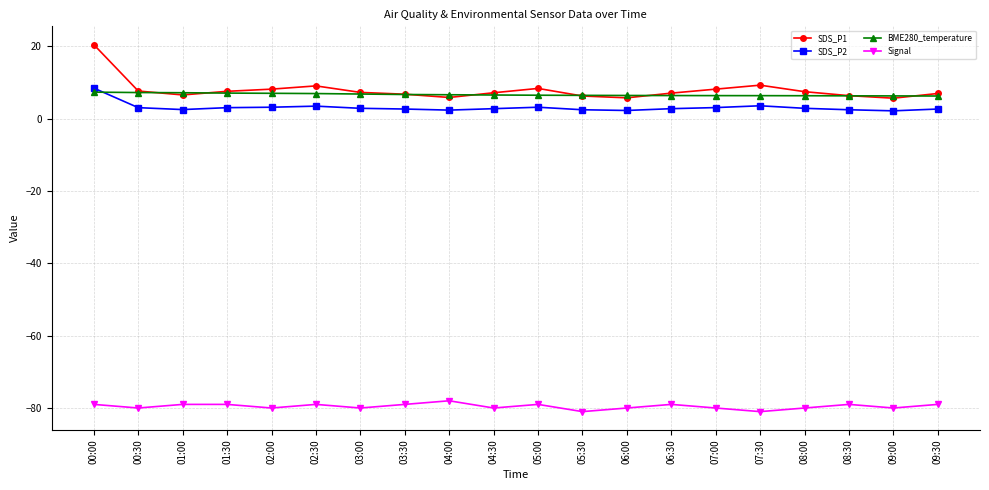

True or false: Signal and SDS_P1 intersect in this chart.

False